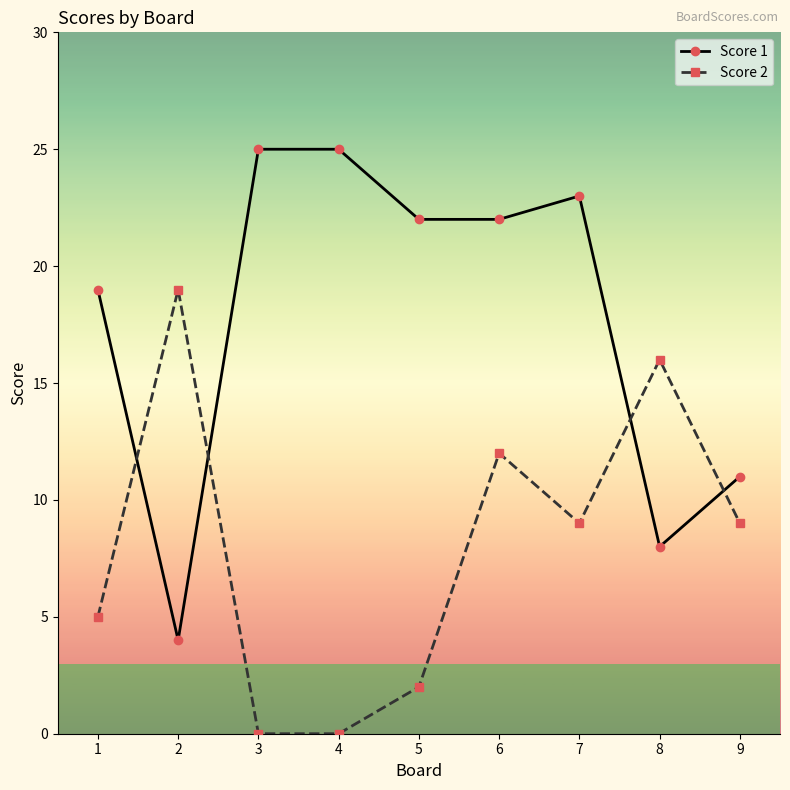

How many values in the Score 1 series are below 22?

4